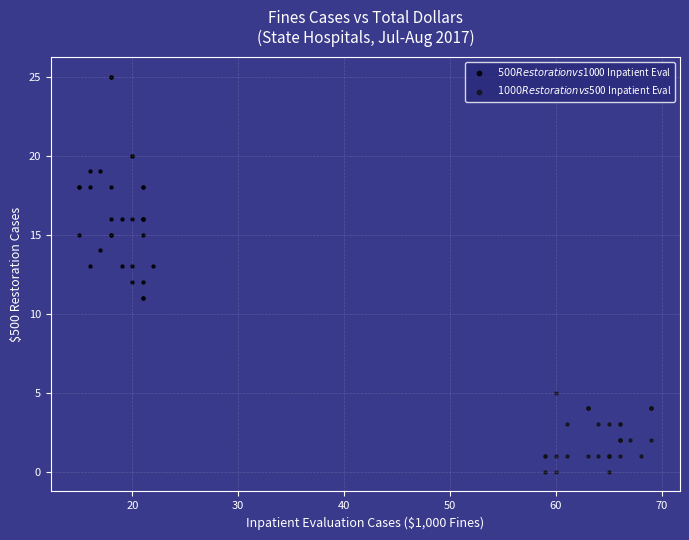

What are all the series names shown in the legend?

$500 Restoration vs $1000 Inpatient Eval, $1000 Restoration vs $500 Inpatient Eval